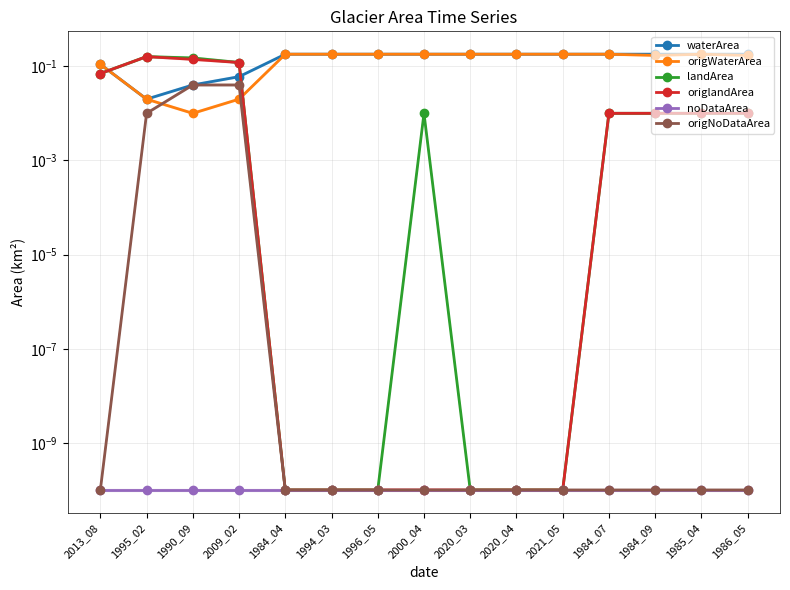

At which label is origlandArea closest to 0?

1984_04